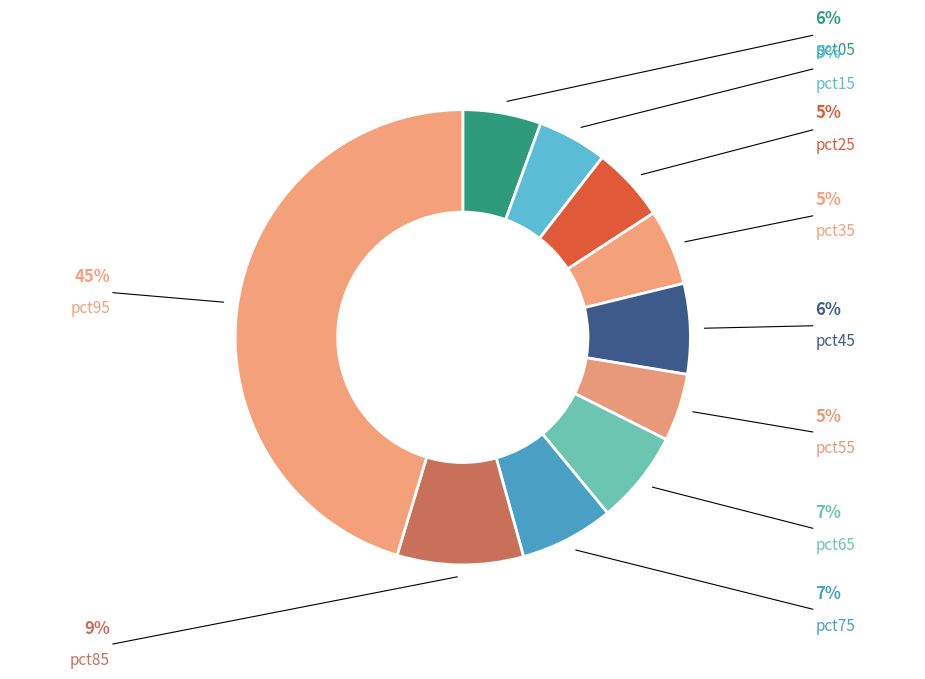

Rank the categories by value from highest to lowest.

pct95, pct85, pct75, pct65, pct45, pct05, pct35, pct25, pct15, pct55